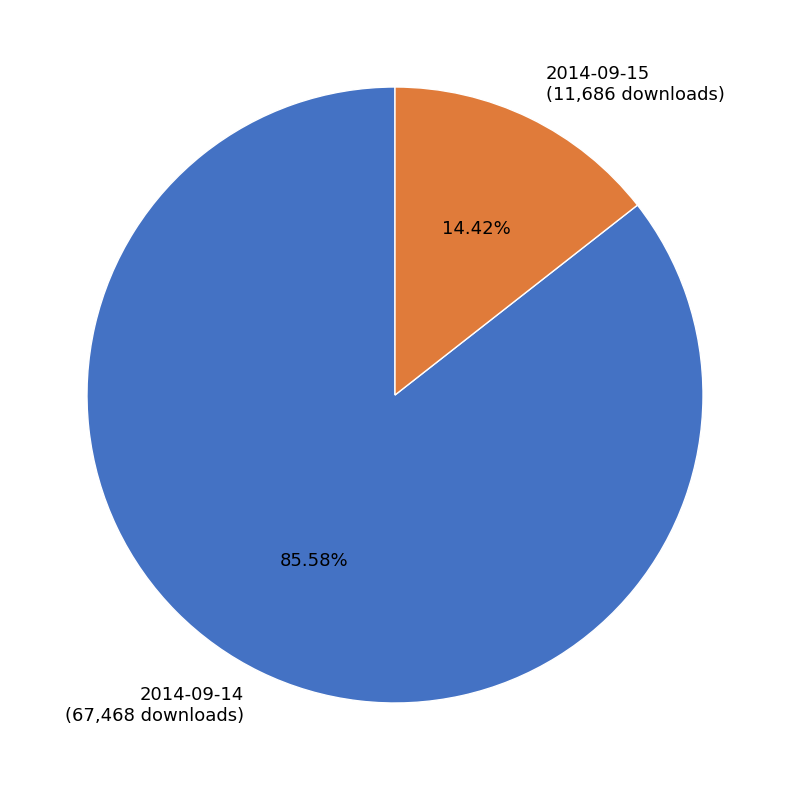

Rank the categories by value from lowest to highest.

2014-09-15, 2014-09-14